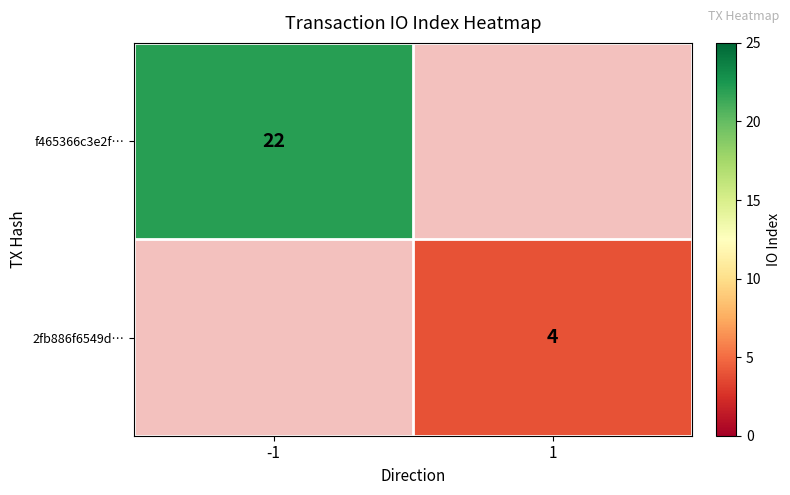

Which category has the highest value across all series?

-1